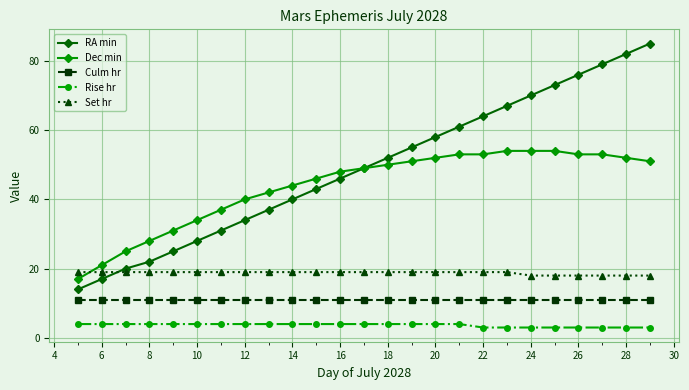

What is the difference between the maximum and minimum values in the RA min series?

71